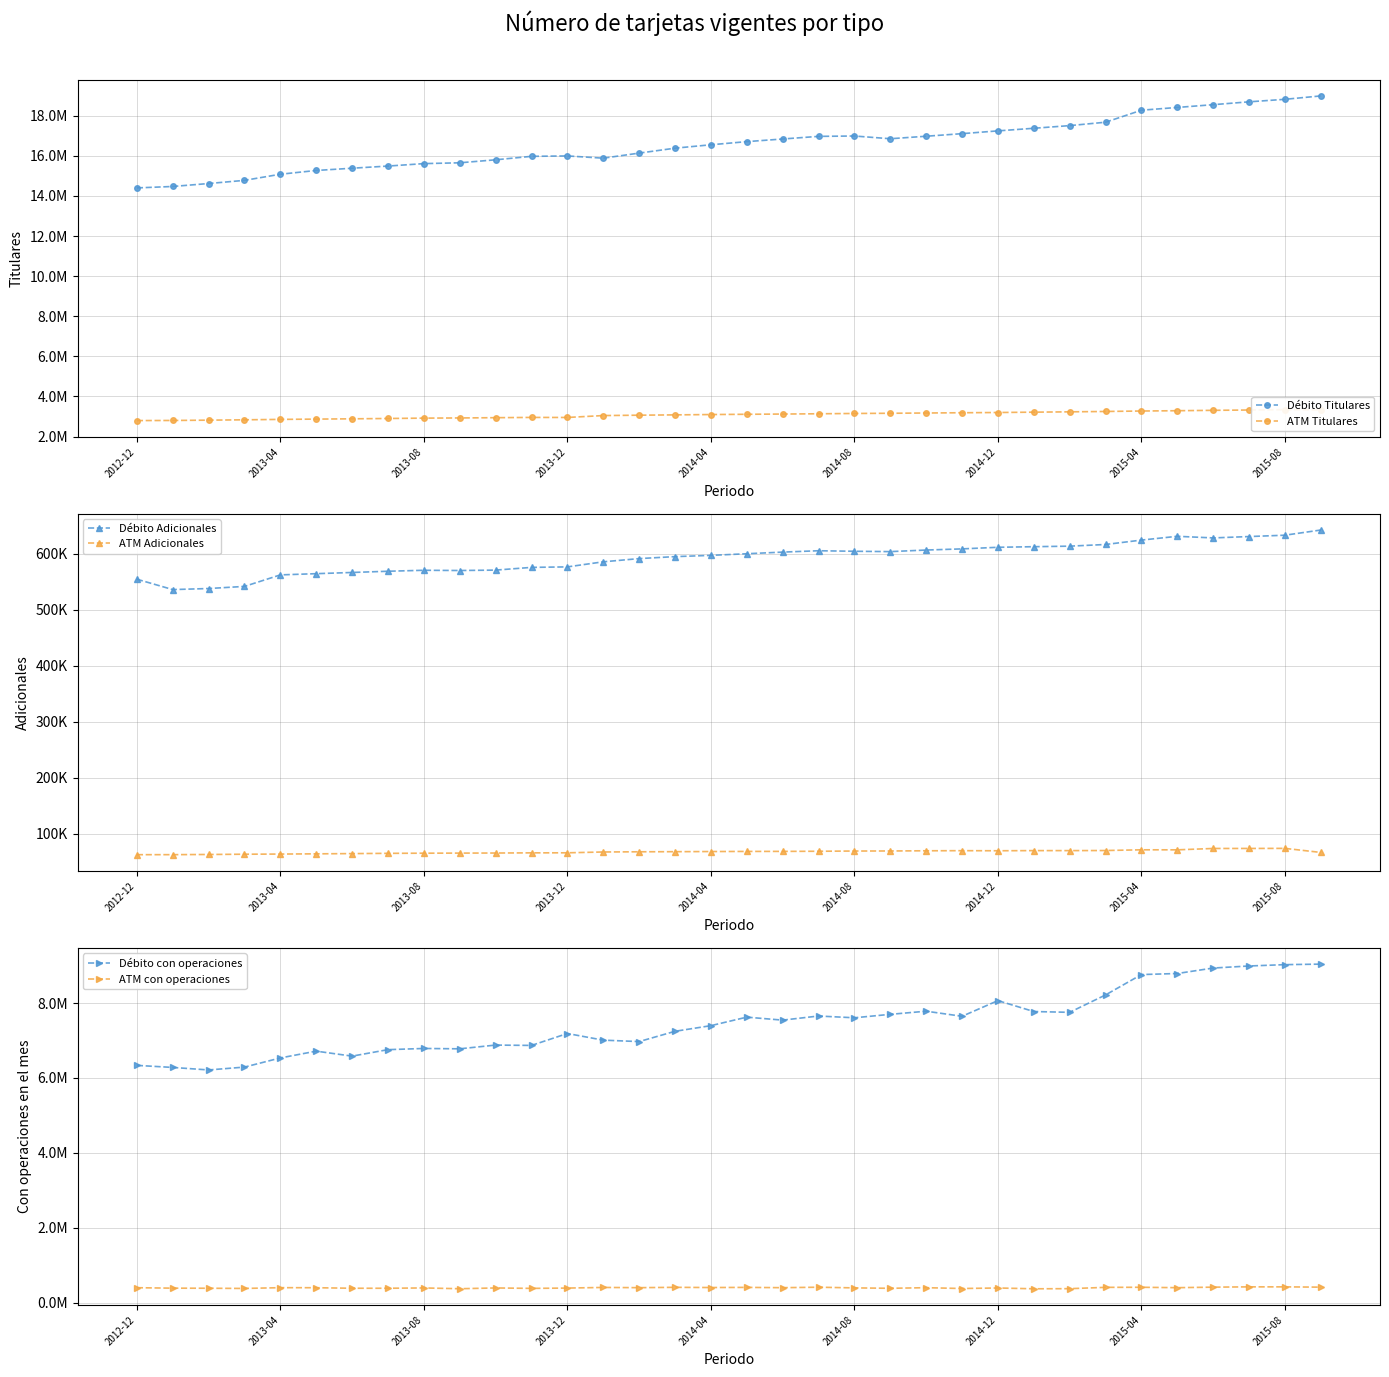

In ATM Adicionales, how many points are lower than both neighbors (excluding endpoints)?

3